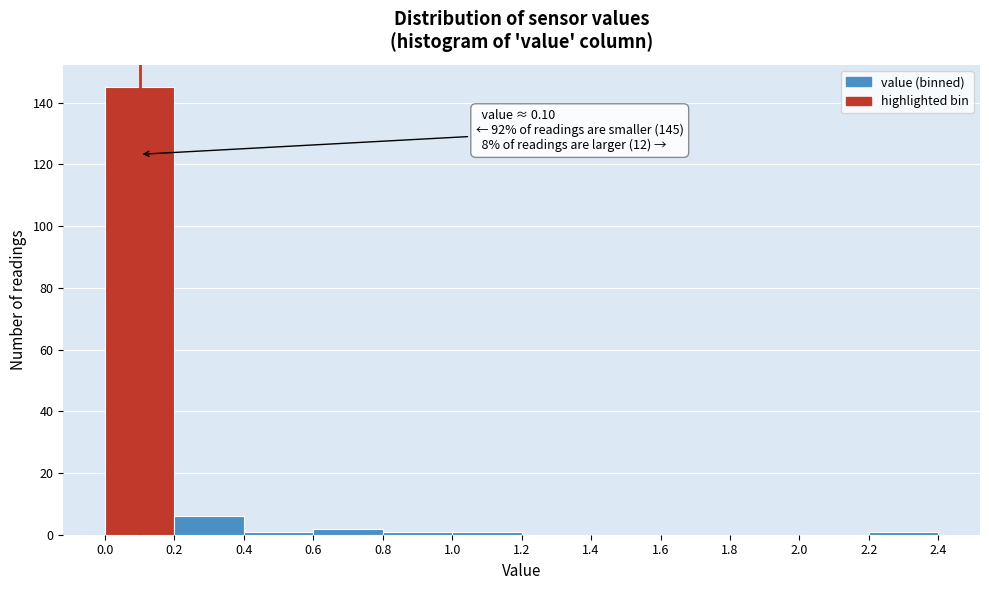

Which range on the x-axis has the tallest bar?

0.0 to 0.2